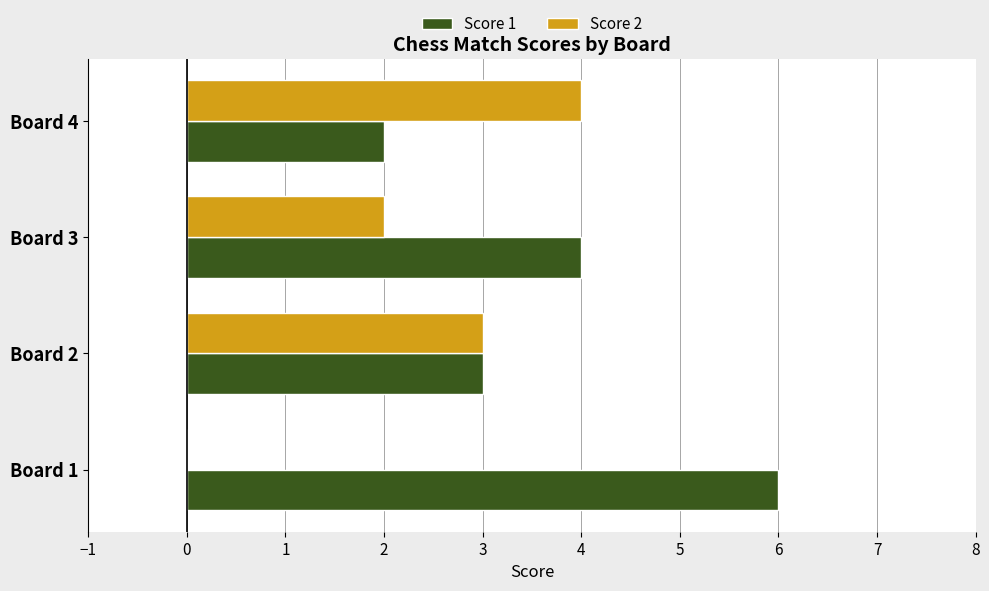

The Score 1 series shows 4 at Board 2. True or false?

False